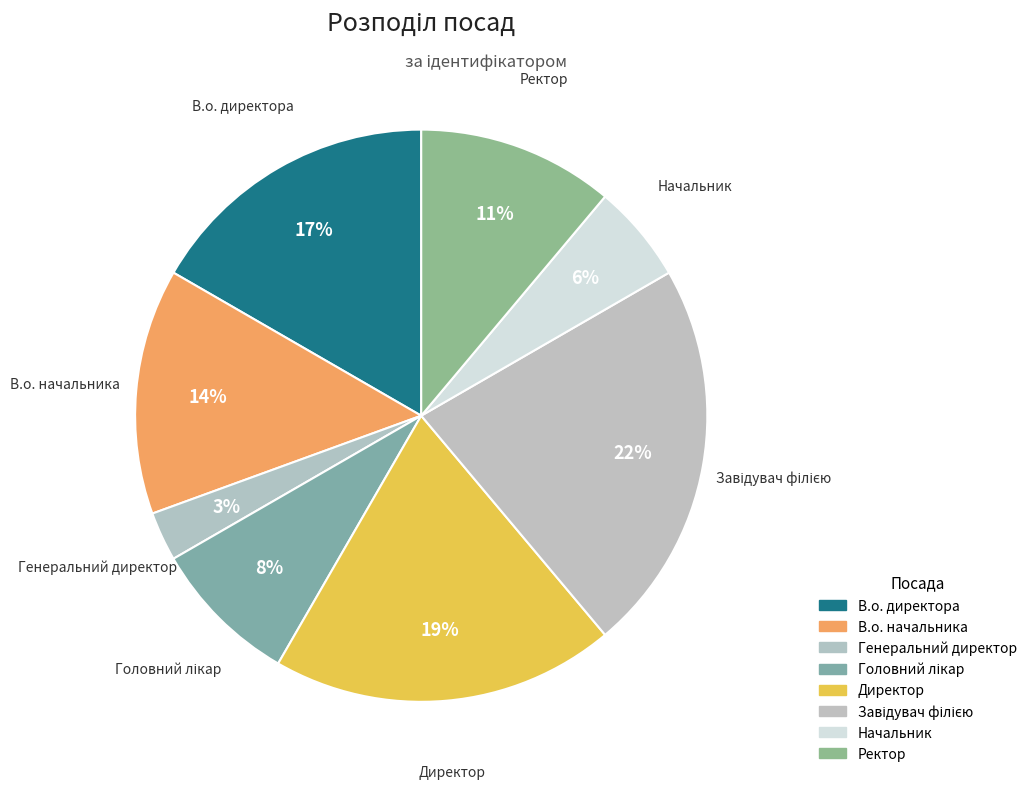

How many slices are in this pie chart?

8